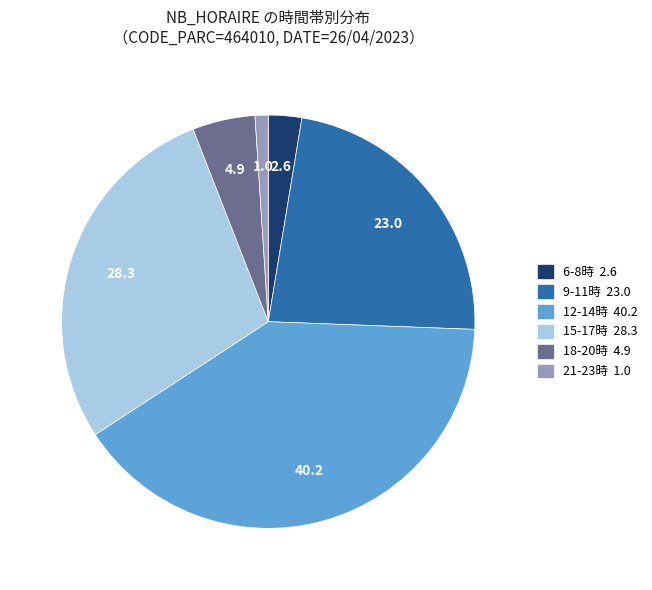

Is there a majority slice in this chart?

No